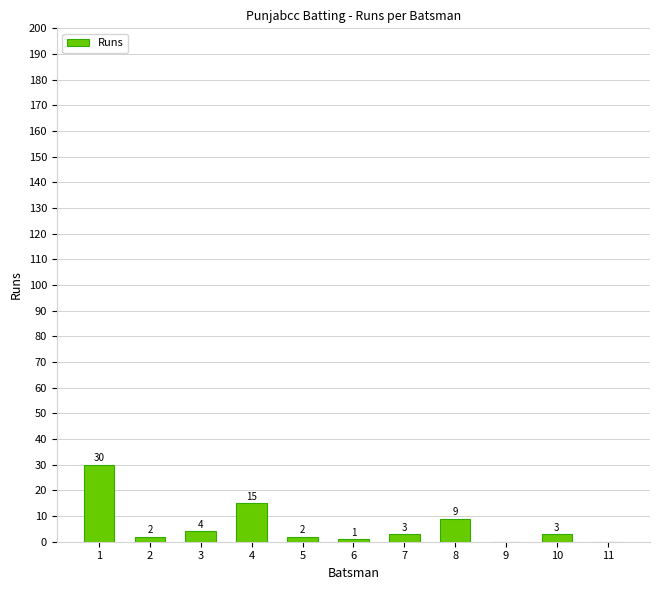

Are the bars grouped side by side (vs. stacked)?

No